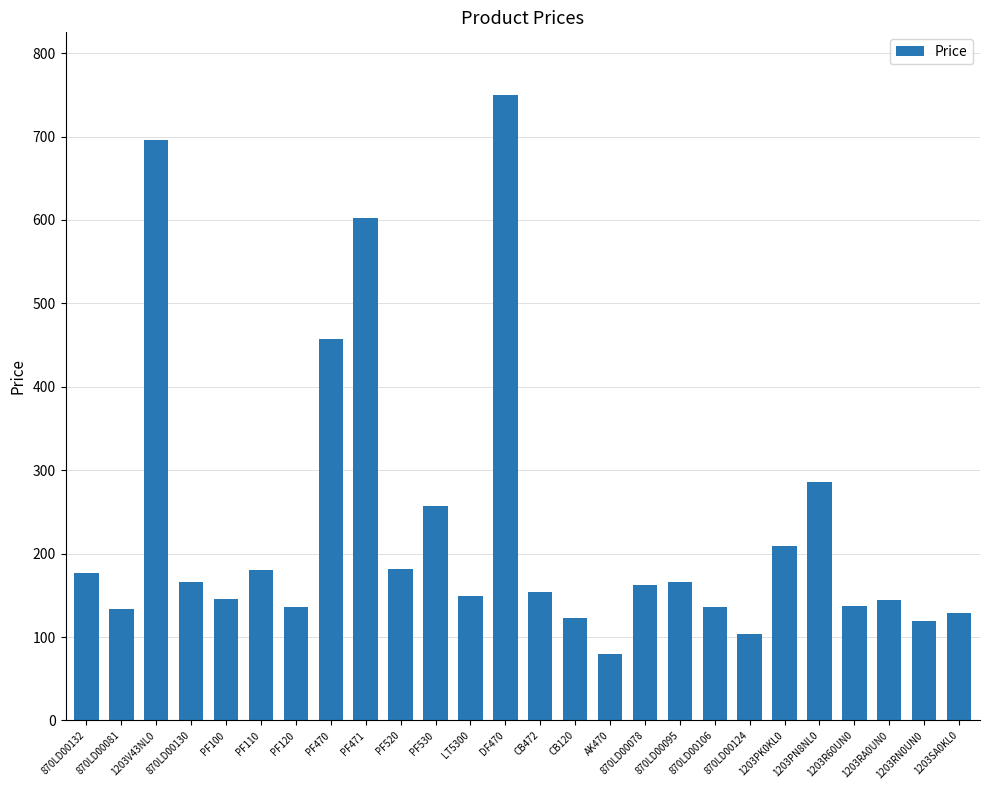

What is the value of the 25th bar from the left?

118.8